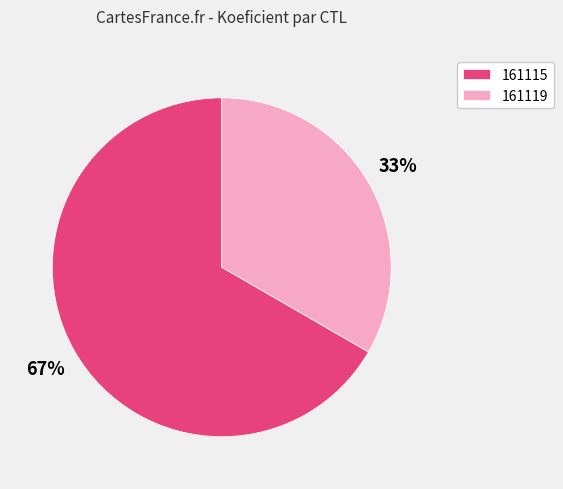

What percentage is the 161119 slice, to the nearest percent?

33%